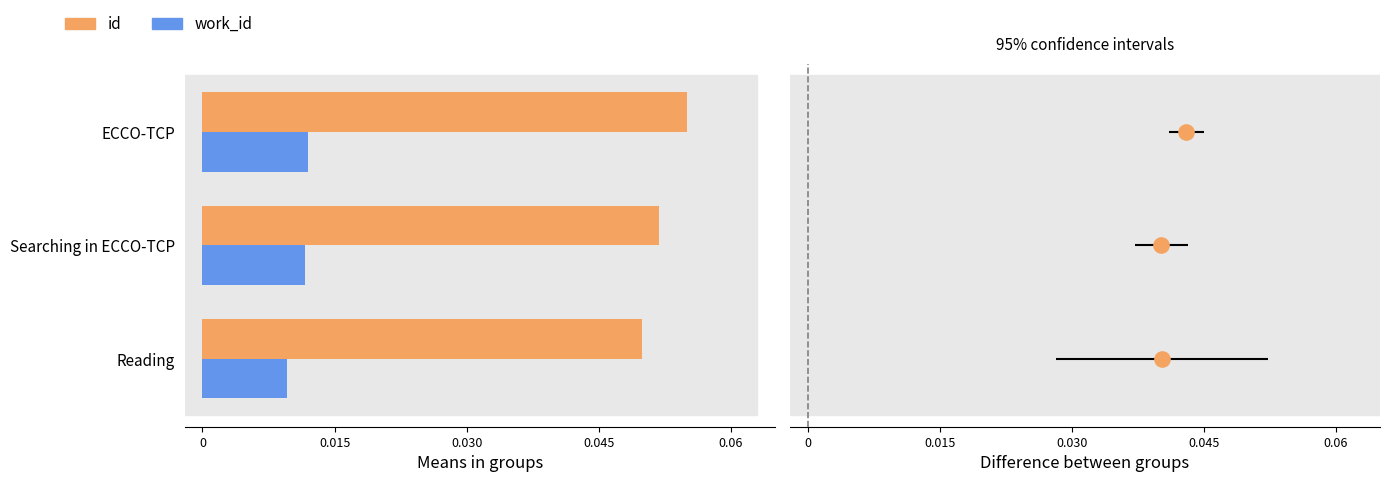

At how many categories does at least one series exceed 0?

3